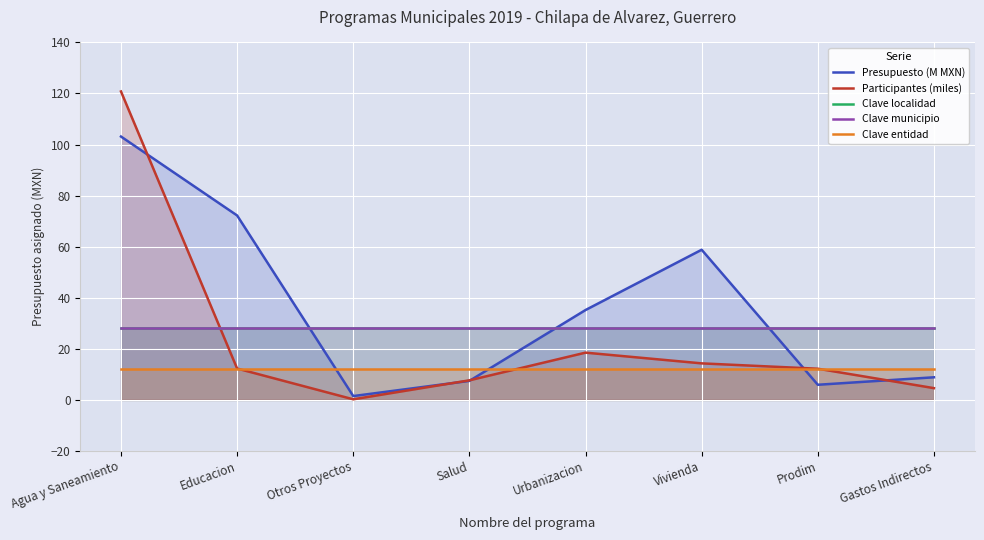

What is the value of the Presupuesto (M MXN) point at the 7th from the left?

5.9